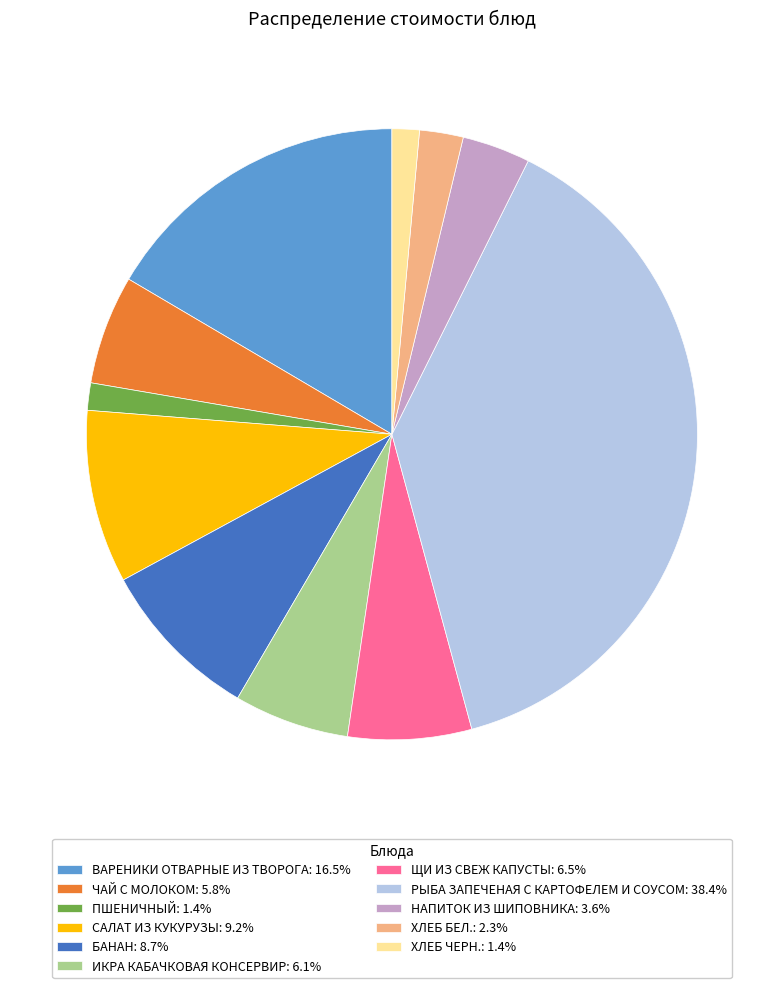

Is there any slice that represents more than half of the pie?

No